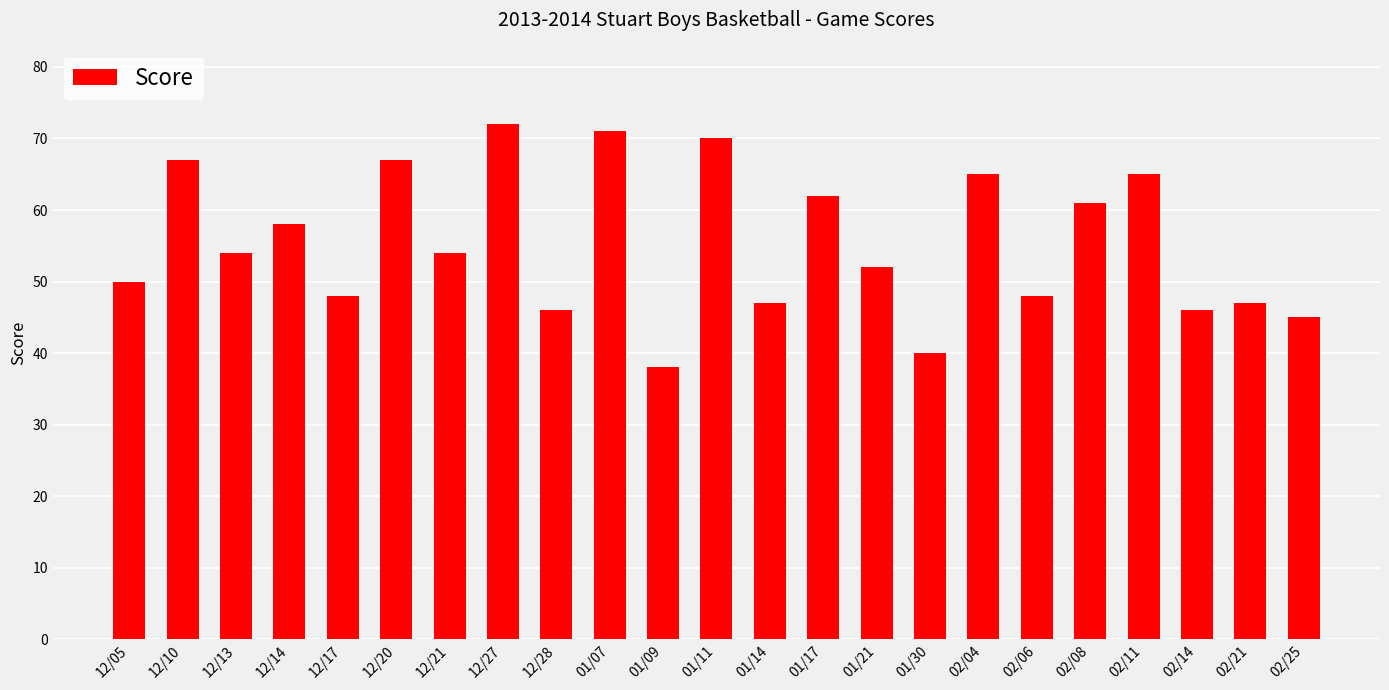

What is the ratio of the value at 12/14 to the value at 02/25?

1.3